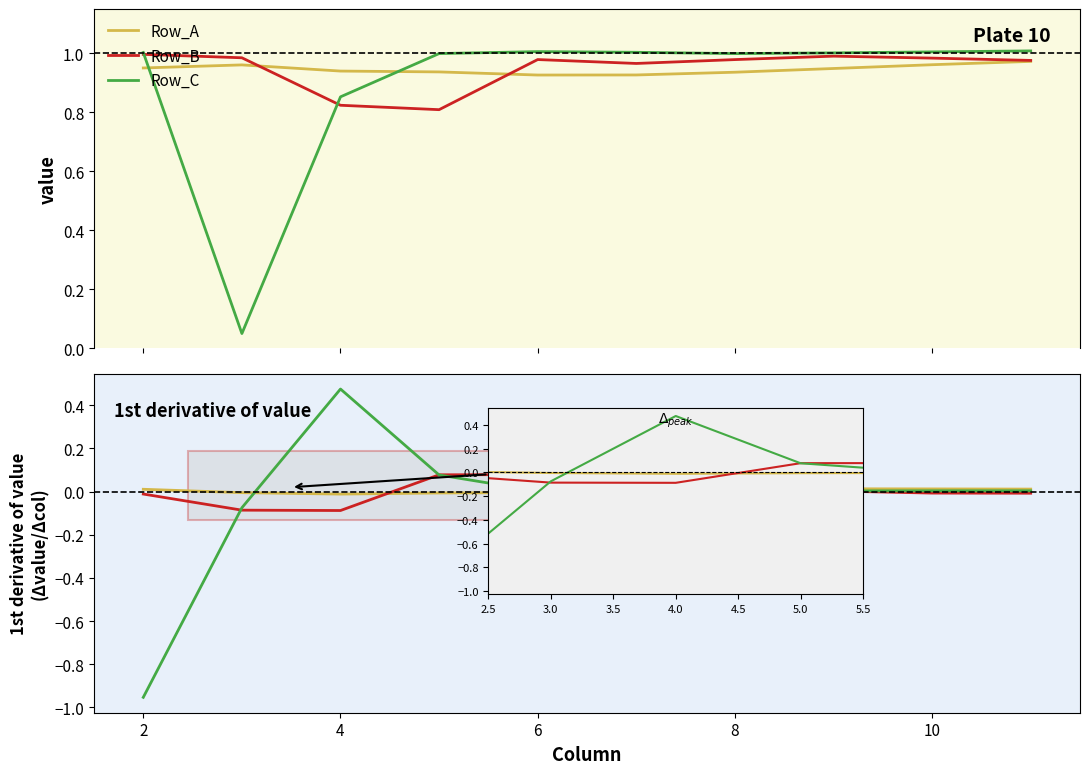

True or false: Row_C has a value of -0.0 at 10.

False